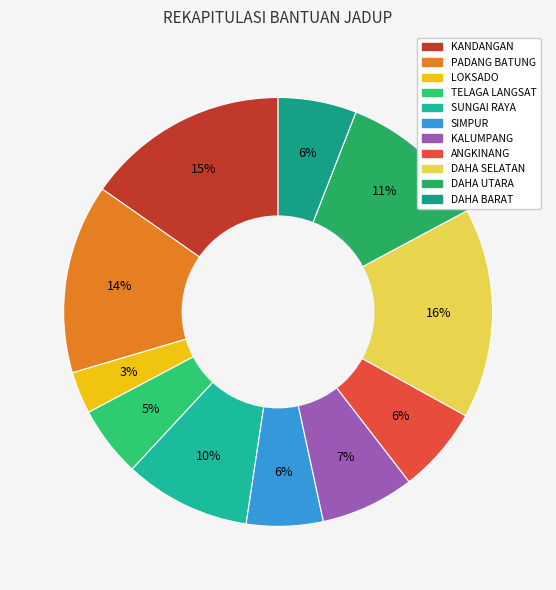

Which has a higher value, DAHA SELATAN or DAHA BARAT?

DAHA SELATAN